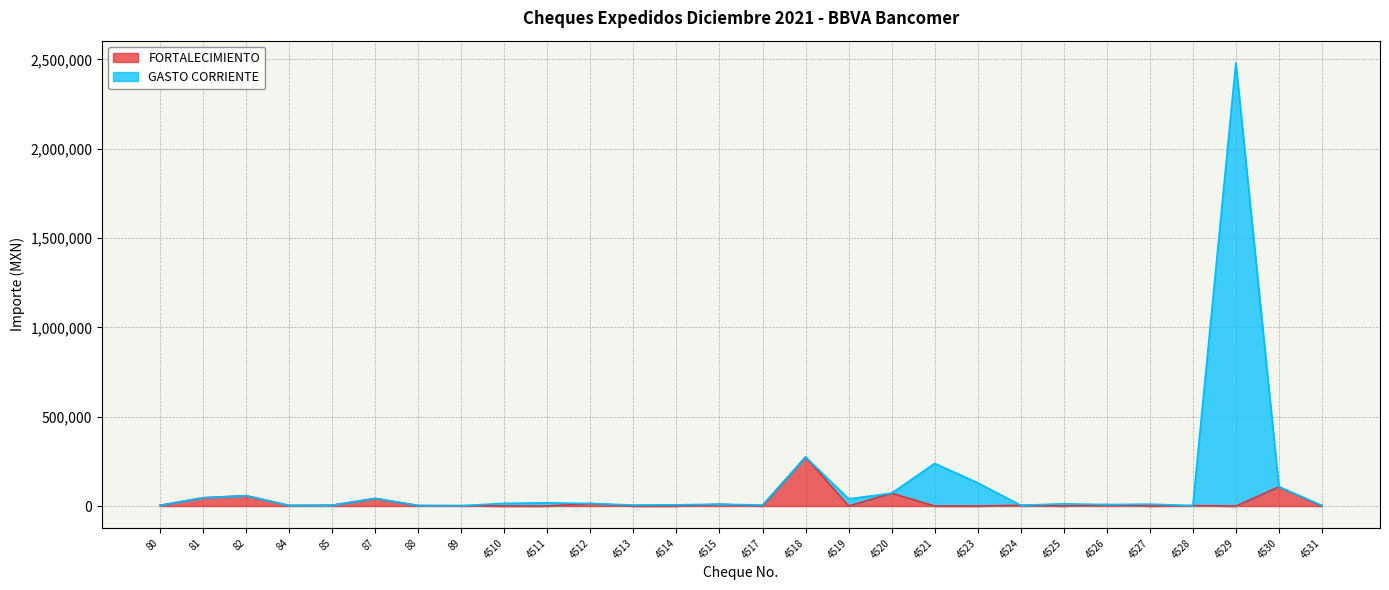

What is the total value across all series at 4518?

274641.6